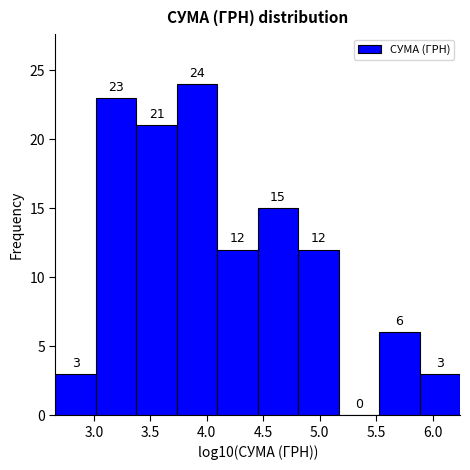

How tall is the bar that spans 5.90 to 6.25 on the x-axis? The bar edges are not printed on the chart, so give them approximately, as read against the axis.

3